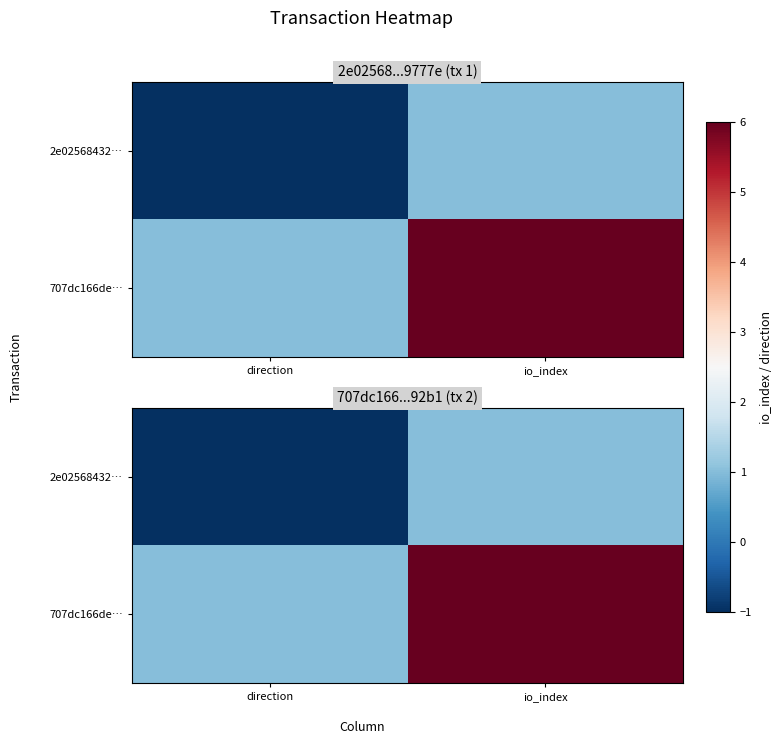

Which series has the largest range (max minus min)?

707dc166de…